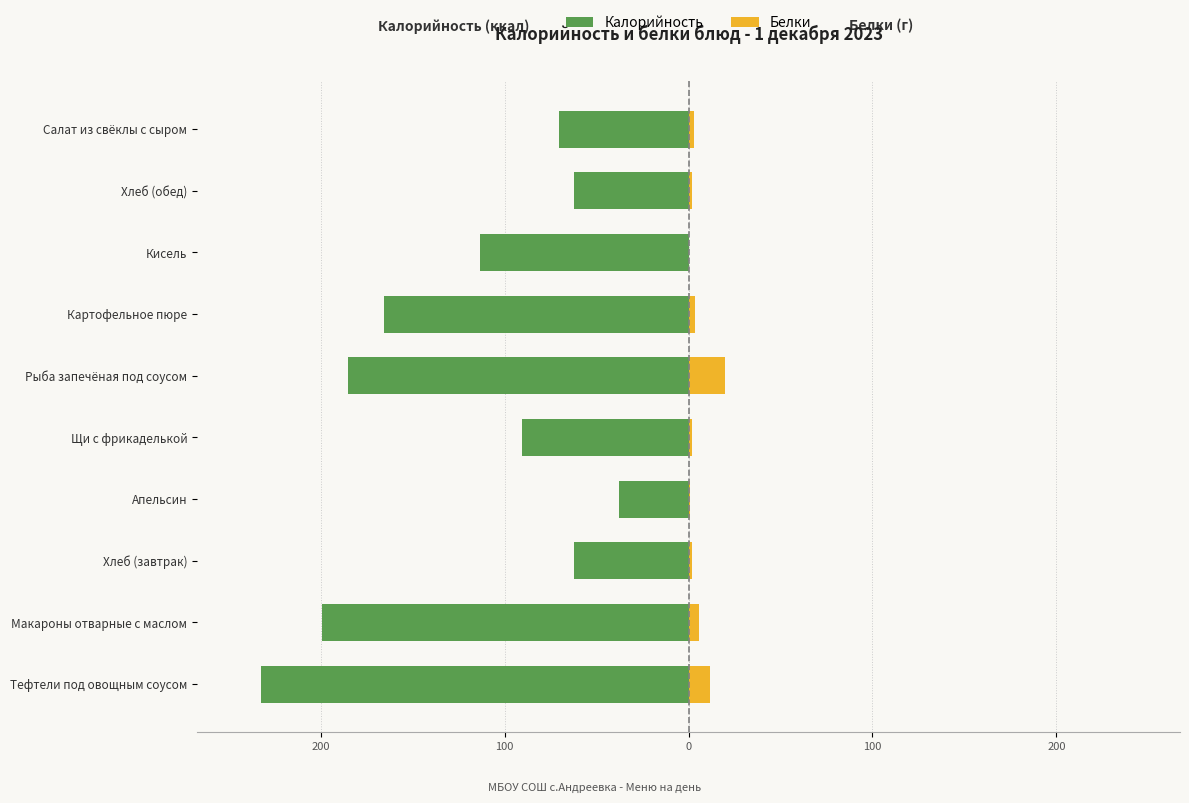

Is it true that Белки equals 0.3 at Кисель?

False